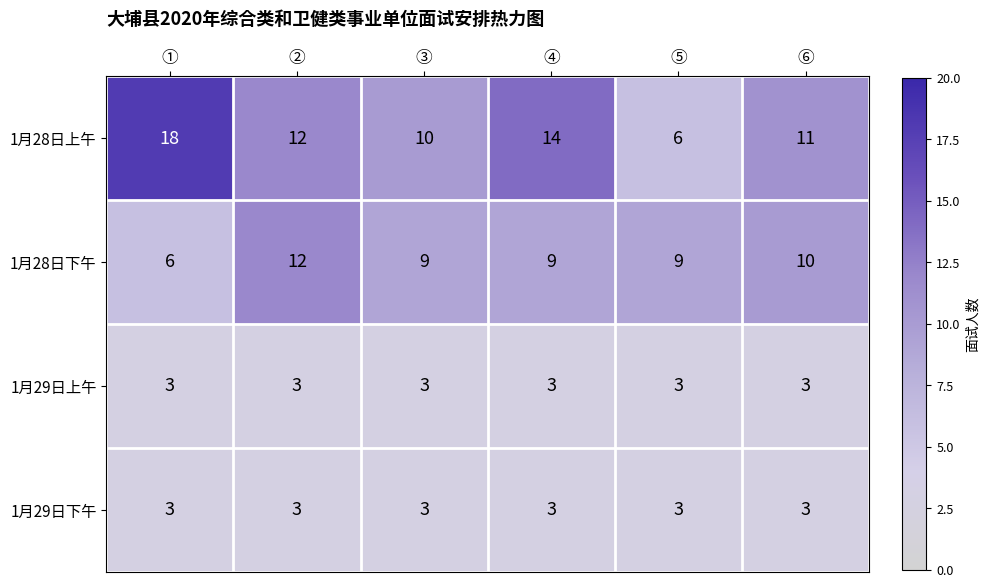

What is the sum of all 1月29日上午 values?

18